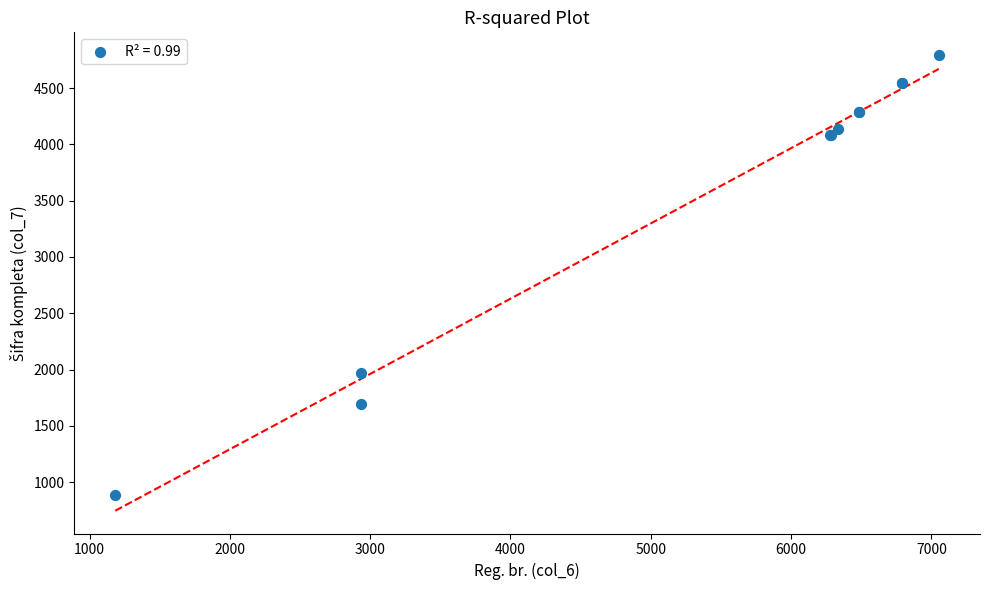

What Y value in the scatter plot is closest to 2838?

1967